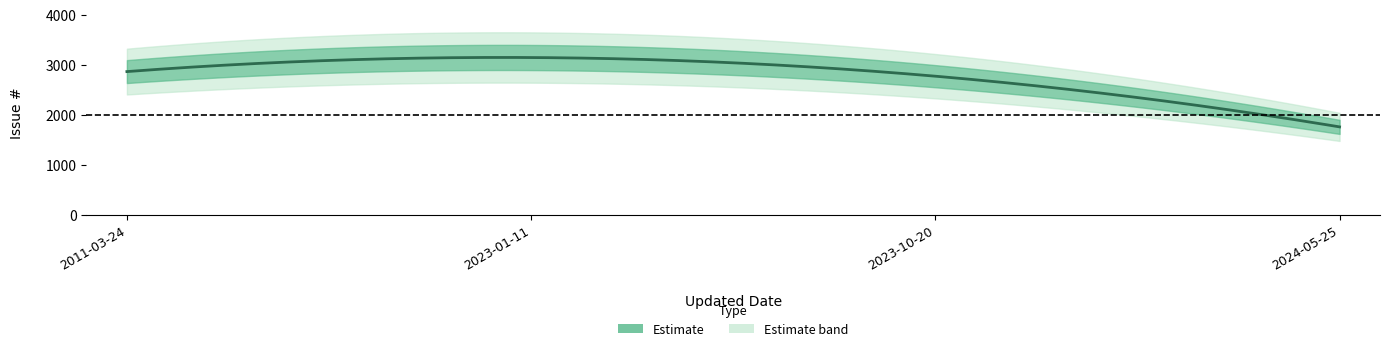

What is the difference between the values at 2011-03-24 and 2023-10-20?

92